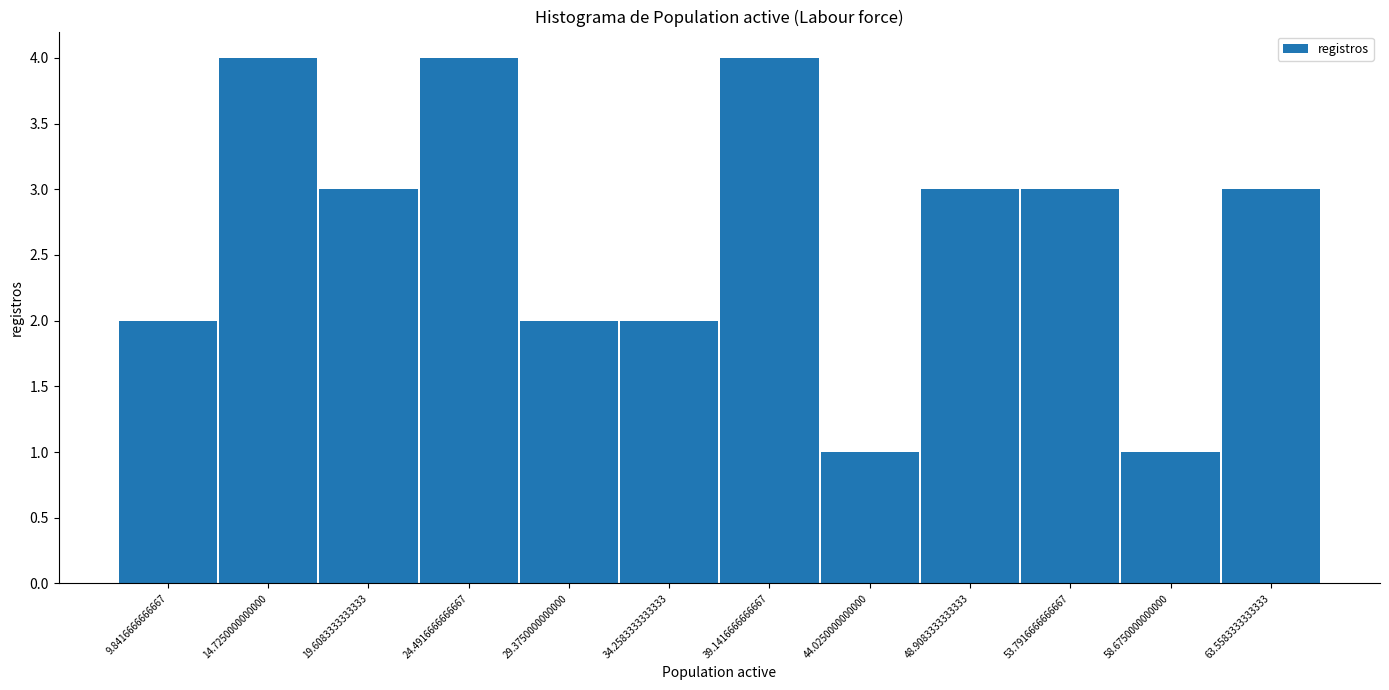

Reading left to right, transcribe this chart: for each bar, give the range it covers on the x-axis and its height. Neither the bar edges nor the heights are printed on the chart, so give them approximately, as read against the axes.

7.5 to 12.5: 2
12.5 to 17.0: 4
17.0 to 22.0: 3
22.0 to 27.0: 4
27.0 to 32.0: 2
32.0 to 36.5: 2
36.5 to 41.5: 4
41.5 to 46.5: 1
46.5 to 51.5: 3
51.5 to 56.0: 3
56.0 to 61.0: 1
61.0 to 66.0: 3